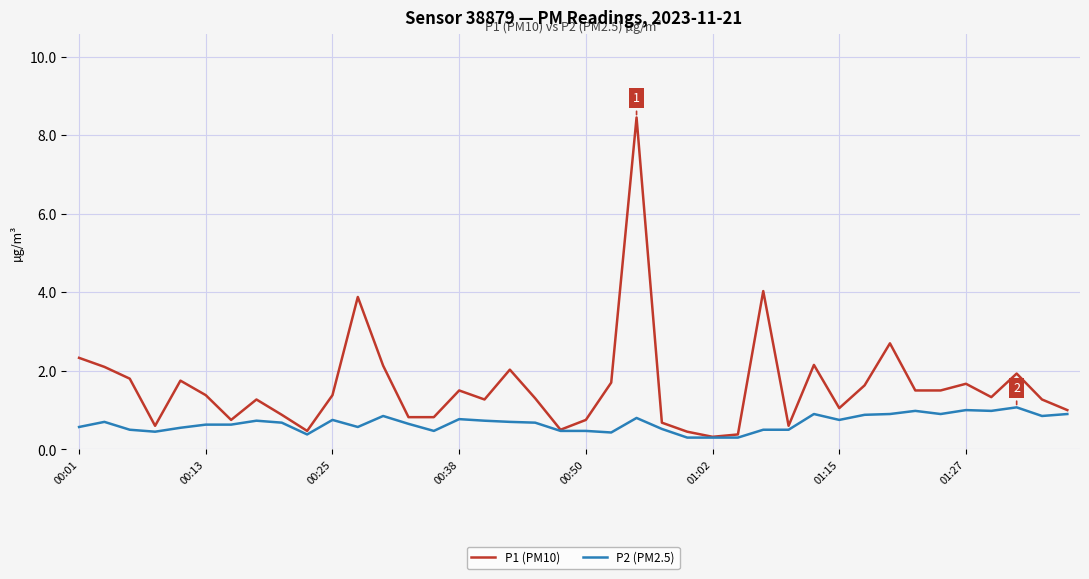

Which series has the widest spread of values?

P1 (PM10)